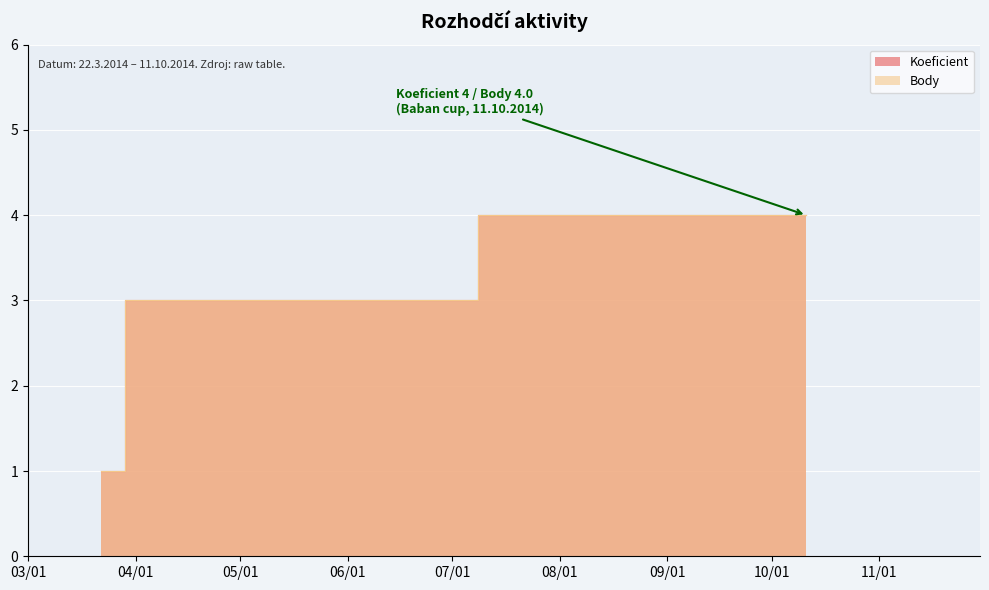

How many data points in Koeficient are above 3?

1